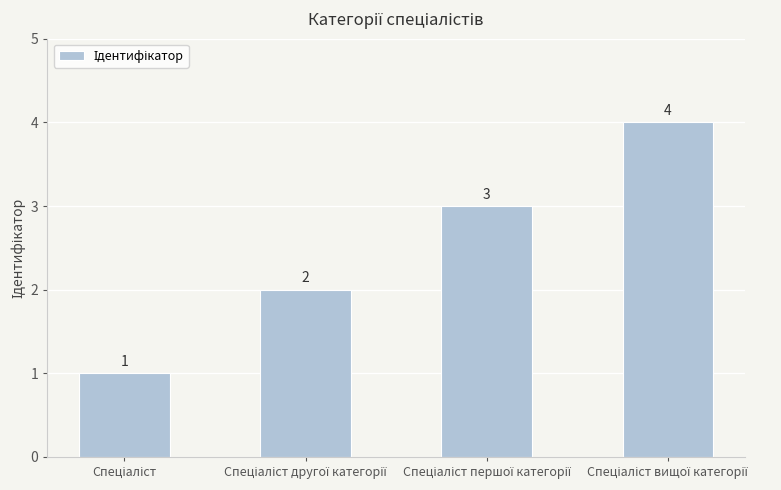

How many values are between 2 and 4?

3